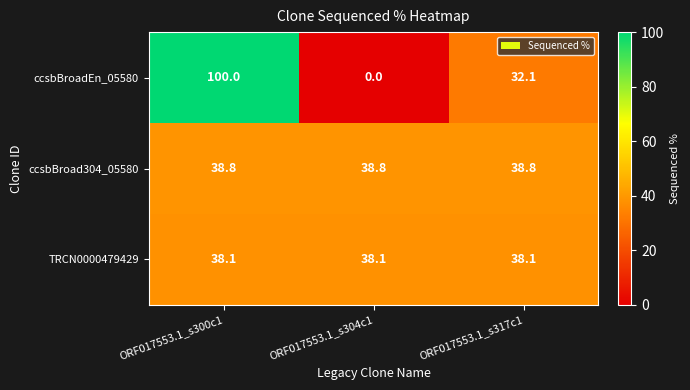

Rank the series by their maximum value, from lowest to highest.

TRCN0000479429, ccsbBroad304_05580, ccsbBroadEn_05580